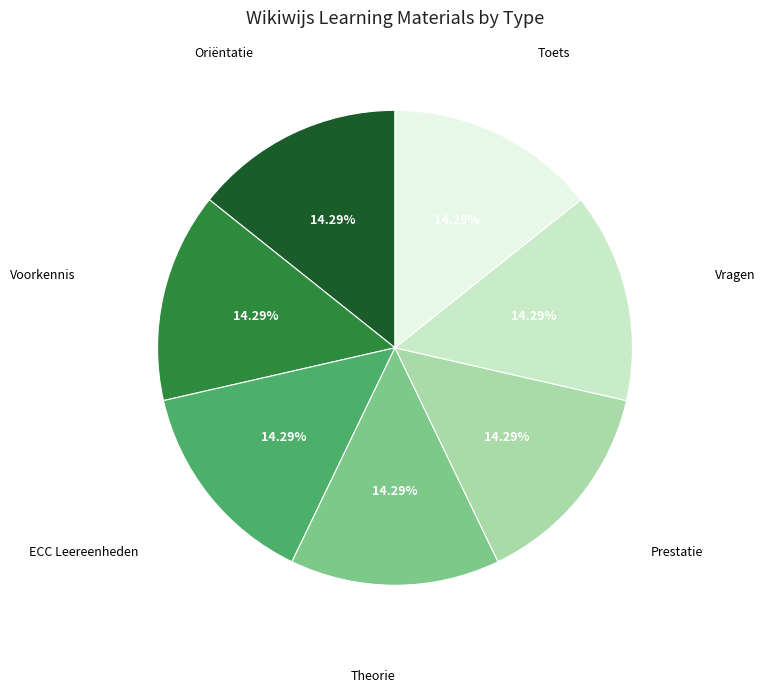

How many segments does this pie chart have?

7